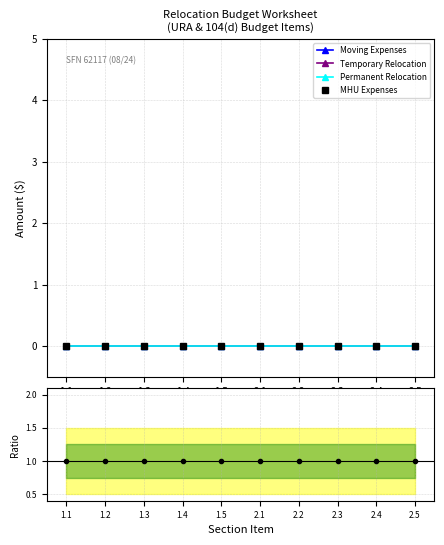

The value of Moving Expenses at 2.4 is 0. True or false?

True